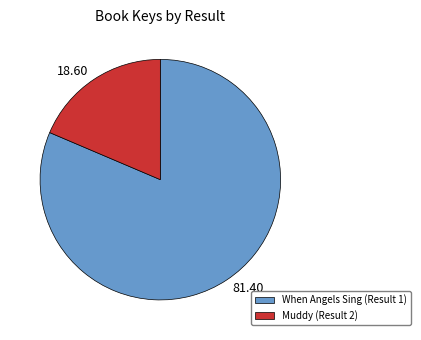

Which has a higher value, When Angels Sing (Result 1) or Muddy (Result 2)?

When Angels Sing (Result 1)